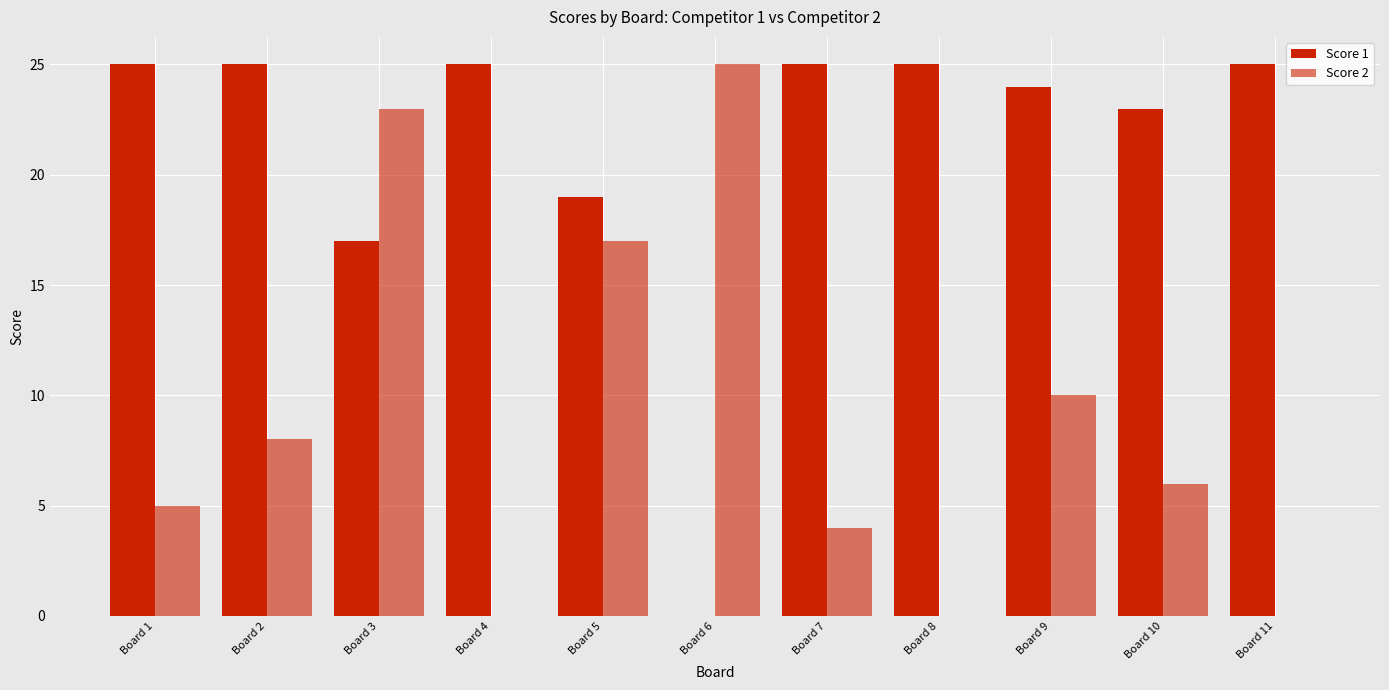

Is the value of Score 2 at Board 11 greater than the value of Score 1 at Board 11?

No